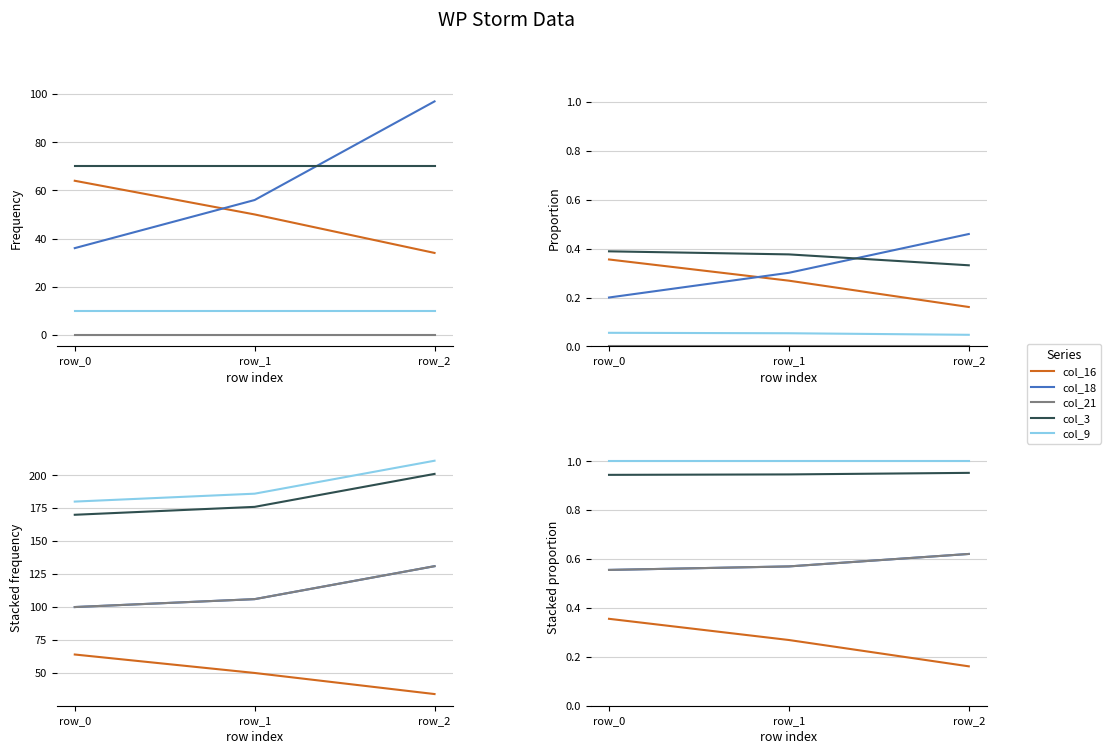

At which label is col_16 closest to 0?

row_2